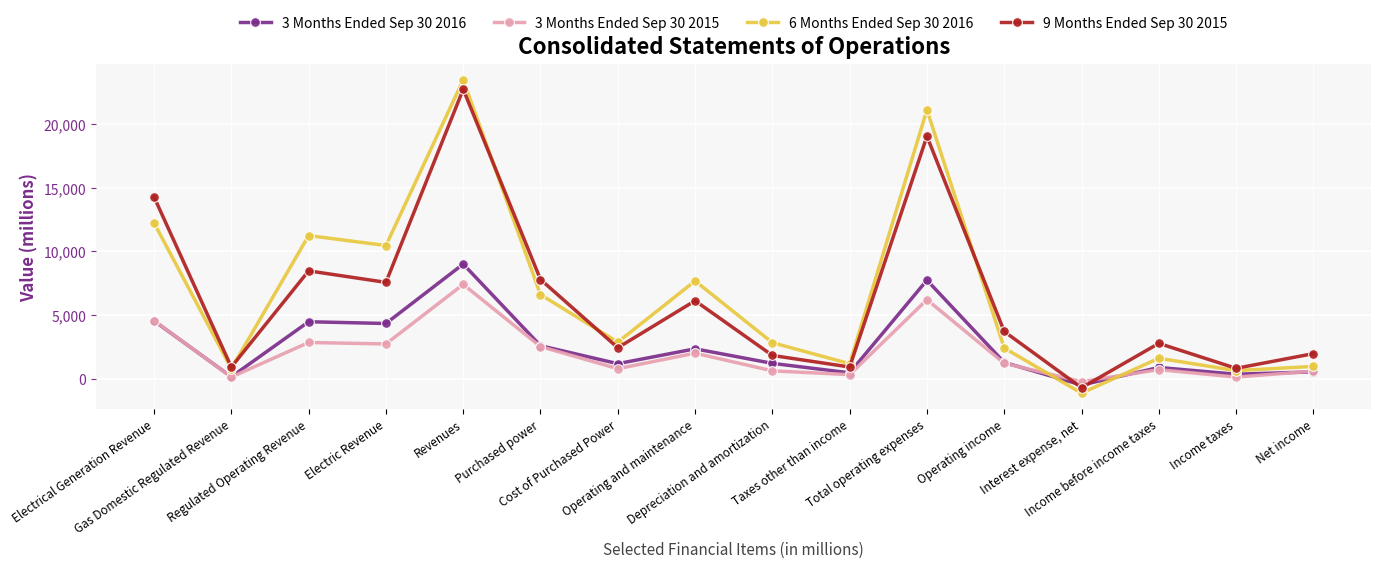

Which series has the largest range (max minus min)?

6 Months Ended Sep 30 2016